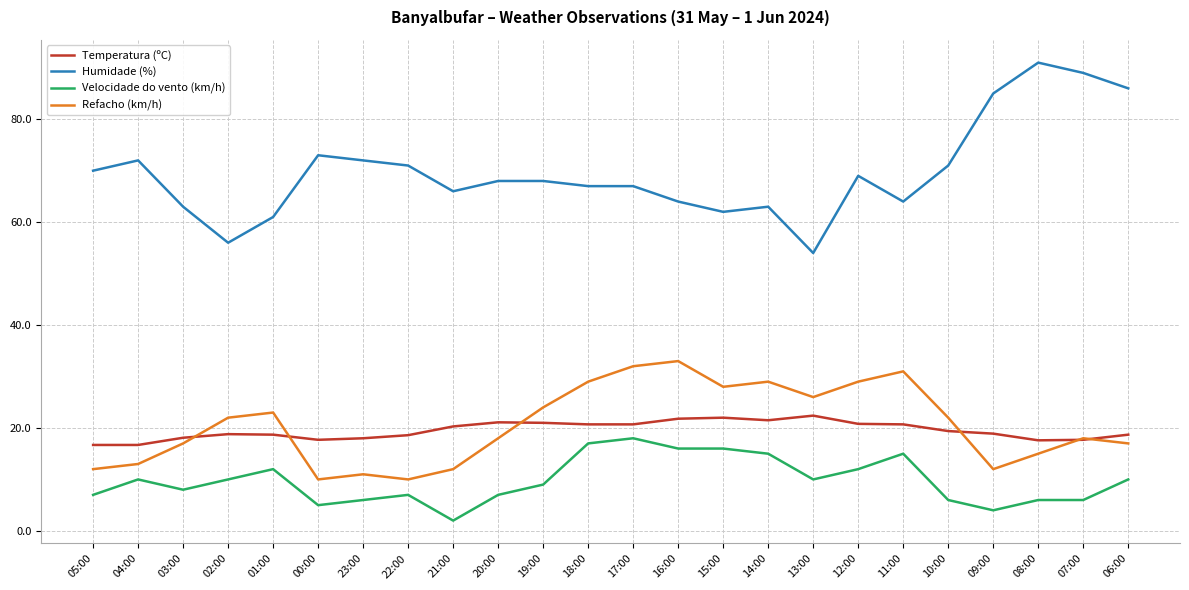

What is the maximum value shown in the chart?

91.0